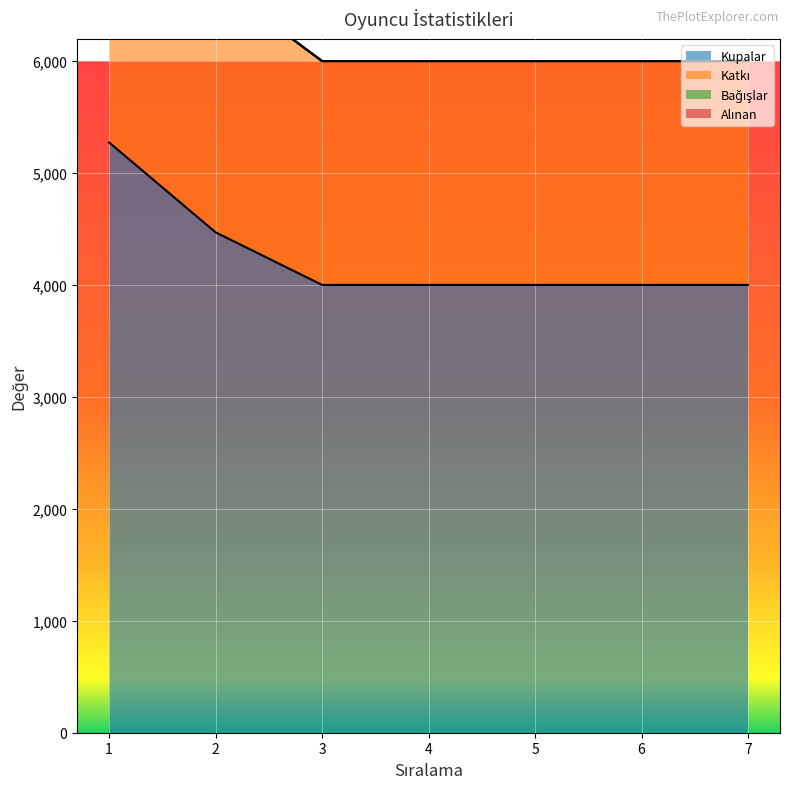

Which series has the largest range (max minus min)?

Katkı